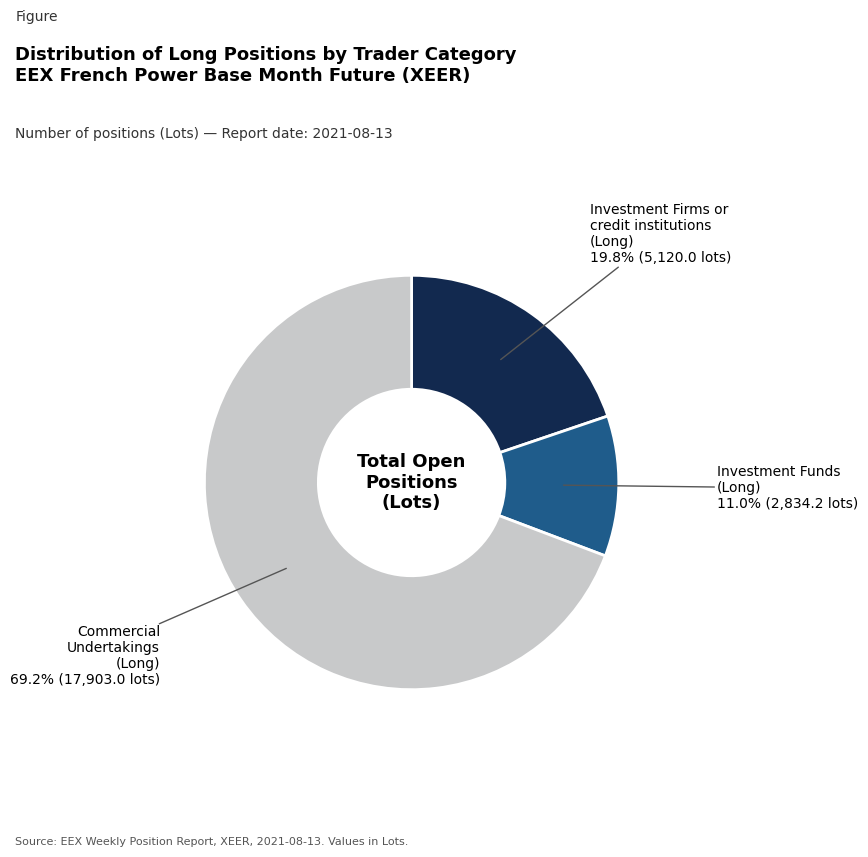

To the nearest percent, what is the difference between the largest and smallest slice percentages?

58%